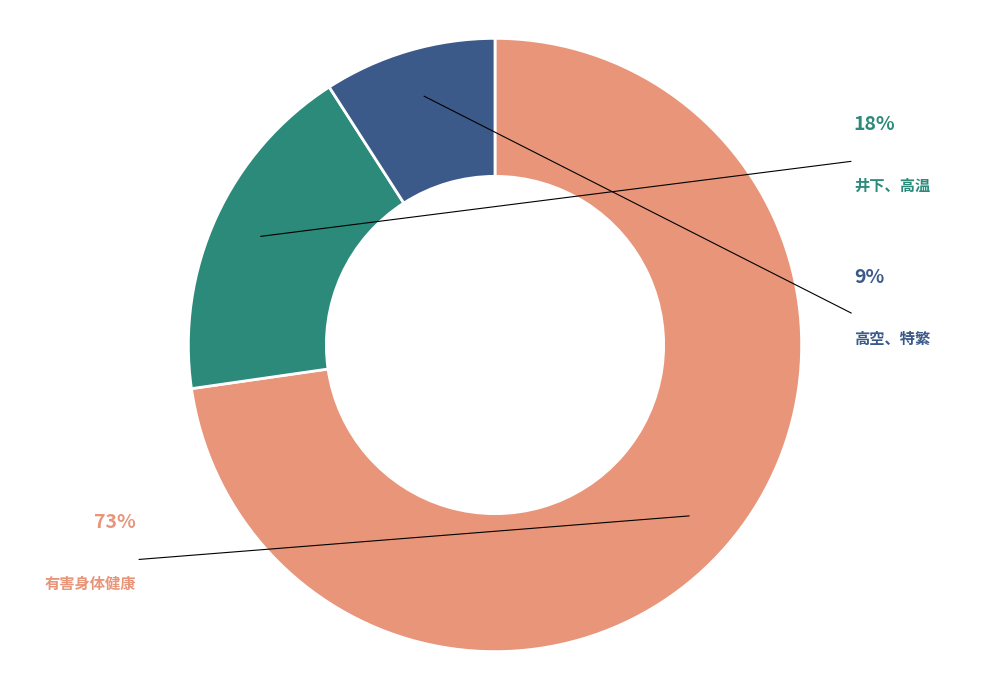

What is the ratio of the value at 高空、特繁 to the value at 有害身体健康?

0.1